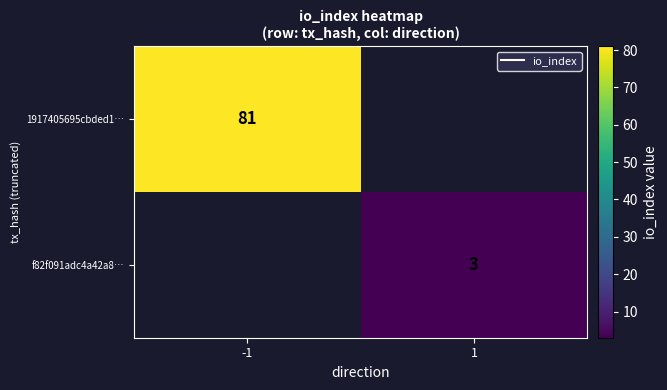

Which series has the widest spread of values?

1917405695cbded1…